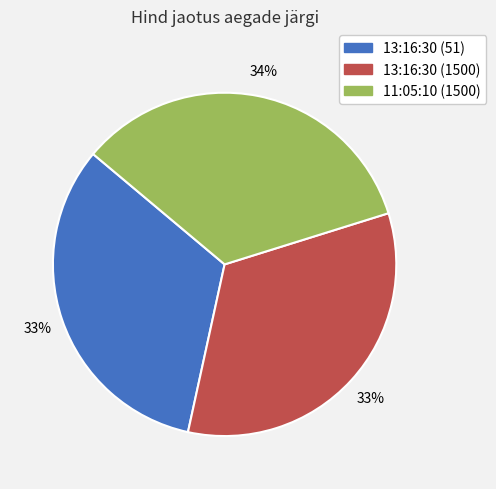

True or false: 13:16:30 (1500) accounts for 46% of the total.

False